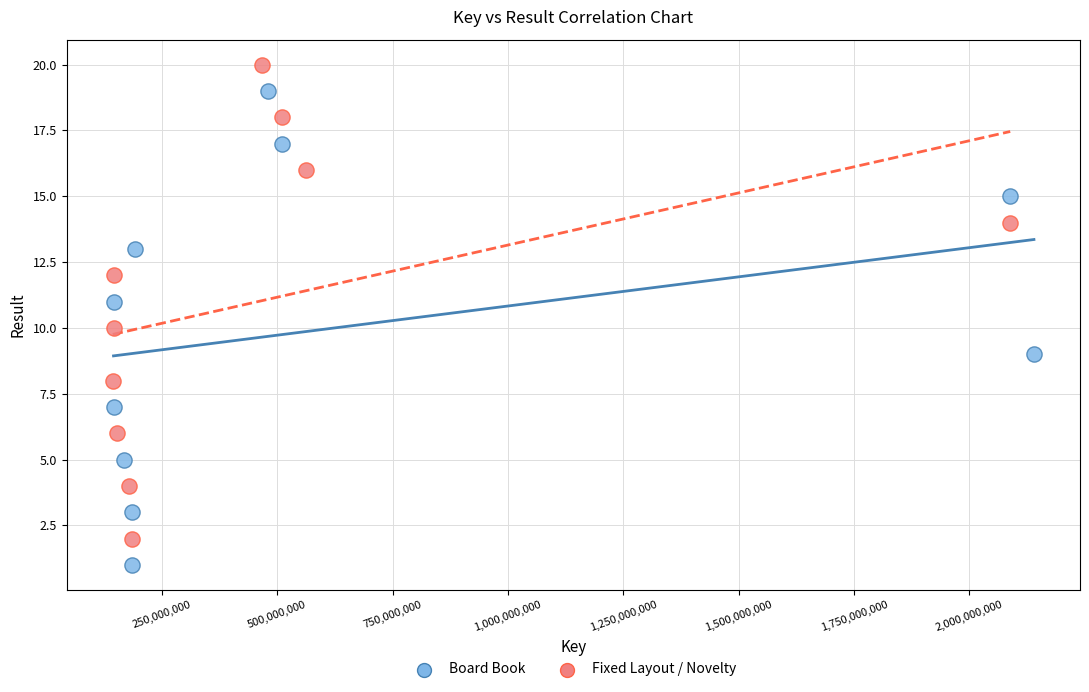

Which series contains the lowest Y value?

Board Book